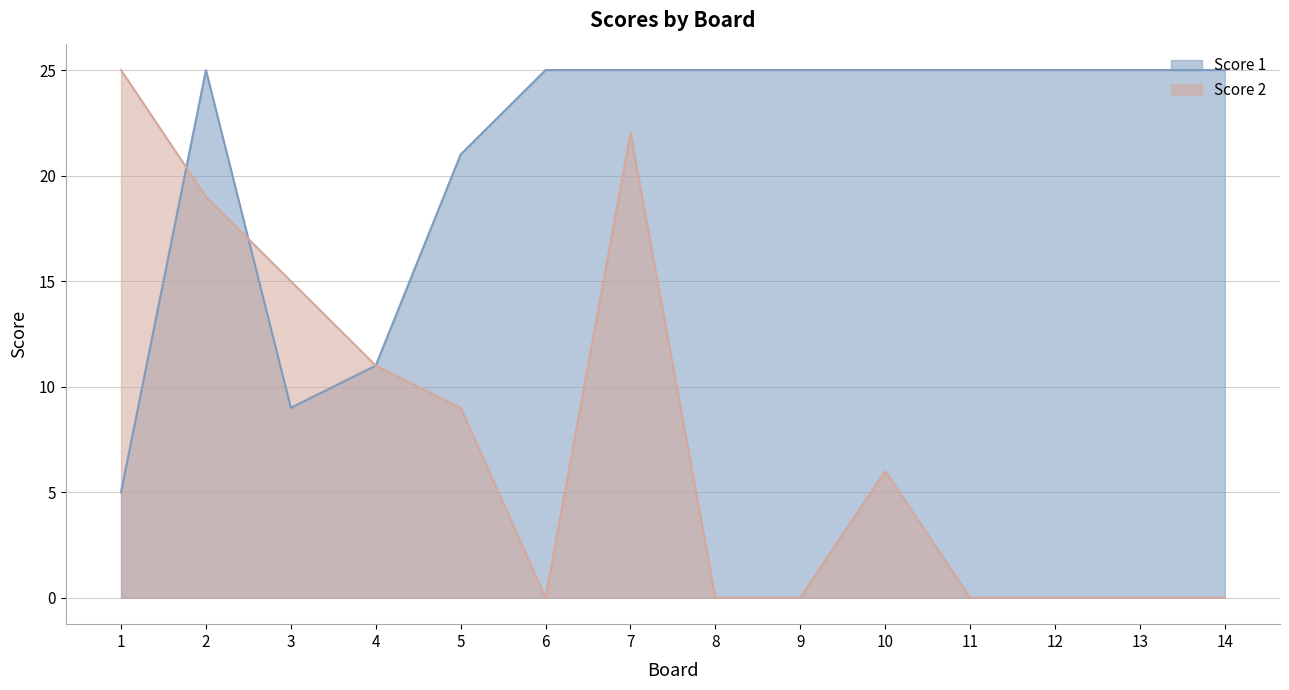

Is the value of Score 2 at 5 greater than the value of Score 1 at 7?

No